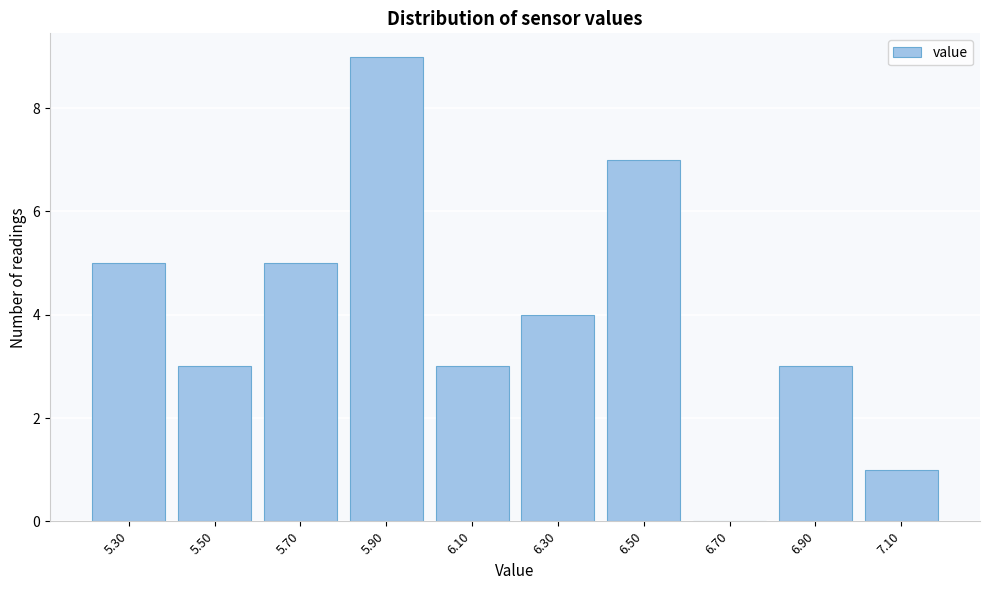

Reading right to left, transcribe all the data shown in this chart.

7.10=1	6.90=3	6.70=0	6.50=7	6.30=4	6.10=3	5.90=9	5.70=5	5.50=3	5.30=5